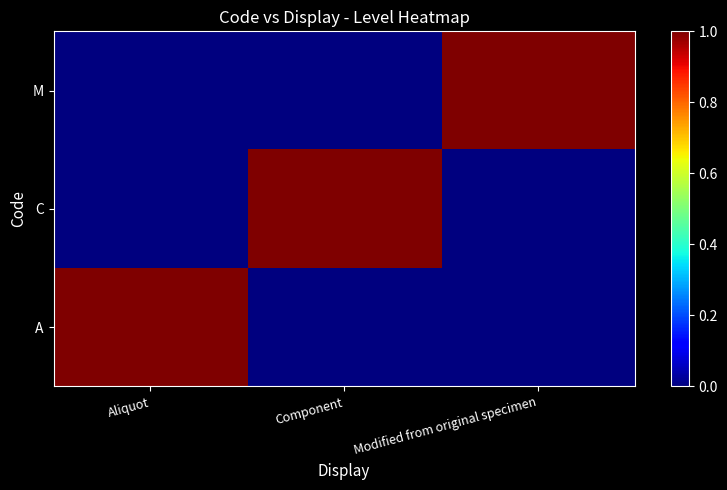

Count the number of data series in this chart.

3